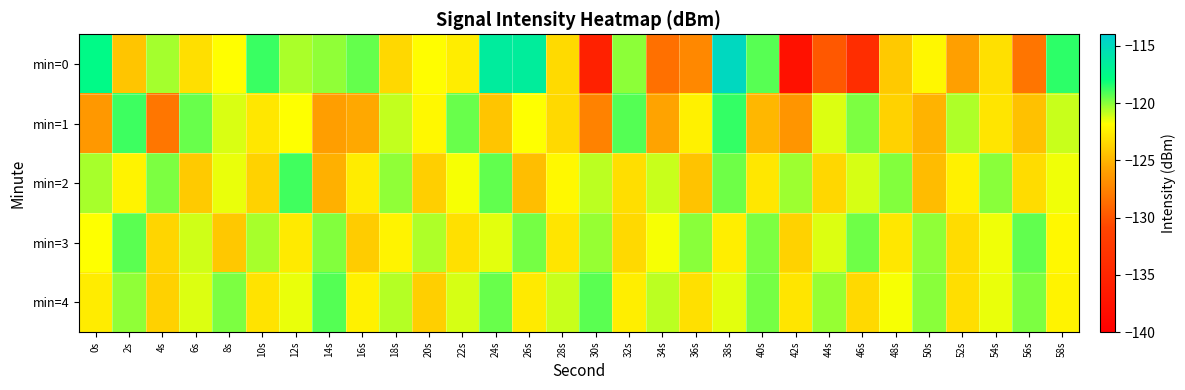

Reading left to right, list all the values displayed in this chart.

min=0: 0s=-117.5	2s=-124.3	4s=-120.4	6s=-123.1	8s=-121.9	10s=-118.8	12s=-120.5	14s=-120.1	16s=-119.5	18s=-123.5	20s=-121.9	22s=-122.6	24s=-116.4	26s=-116.5	28s=-123.4	30s=-135.6	32s=-120.0	34s=-128.5	36s=-127.2	38s=-114.8	40s=-119.3	42s=-137.6	44s=-129.8	46s=-134.0	48s=-124.1	50s=-122.2	52s=-126.0	54s=-123.1	56s=-128.3	58s=-118.6
min=1: 0s=-126.4	2s=-118.8	4s=-128.2	6s=-119.5	8s=-121.2	10s=-122.8	12s=-121.8	14s=-126.1	16s=-125.6	18s=-120.9	20s=-122.1	22s=-119.5	24s=-124.3	26s=-121.8	28s=-123.4	30s=-127.6	32s=-119.2	34s=-125.8	36s=-122.4	38s=-118.7	40s=-124.9	42s=-126.5	44s=-121.3	46s=-119.8	48s=-123.7	50s=-125.1	52s=-120.6	54s=-122.9	56s=-124.5	58s=-121.0
min=2: 0s=-120.5	2s=-122.3	4s=-119.8	6s=-124.1	8s=-121.5	10s=-123.7	12s=-118.9	14s=-125.2	16s=-122.6	18s=-120.1	20s=-123.9	22s=-121.7	24s=-119.4	26s=-124.6	28s=-122.1	30s=-120.8	32s=-123.2	34s=-121.0	36s=-124.4	38s=-119.6	40s=-122.8	42s=-120.3	44s=-123.5	46s=-121.2	48s=-119.9	50s=-124.7	52s=-122.4	54s=-120.0	56s=-123.3	58s=-121.6
min=3: 0s=-121.8	2s=-119.3	4s=-123.6	6s=-121.1	8s=-124.2	10s=-120.5	12s=-122.7	14s=-119.9	16s=-124.0	18s=-122.3	20s=-120.6	22s=-123.1	24s=-121.4	26s=-119.7	28s=-122.9	30s=-120.2	32s=-123.4	34s=-121.7	36s=-120.0	38s=-122.5	40s=-119.8	42s=-123.7	44s=-121.3	46s=-119.6	48s=-122.8	50s=-120.1	52s=-123.3	54s=-121.6	56s=-119.4	58s=-122.1
min=4: 0s=-122.6	2s=-120.1	4s=-123.8	6s=-121.3	8s=-119.8	10s=-123.0	12s=-121.5	14s=-119.2	16s=-122.4	18s=-120.7	20s=-123.9	22s=-121.2	24s=-119.5	26s=-122.7	28s=-121.0	30s=-119.3	32s=-122.5	34s=-120.8	36s=-123.1	38s=-121.4	40s=-119.7	42s=-122.9	44s=-120.2	46s=-123.4	48s=-121.7	50s=-120.0	52s=-123.2	54s=-121.5	56s=-119.8	58s=-122.3